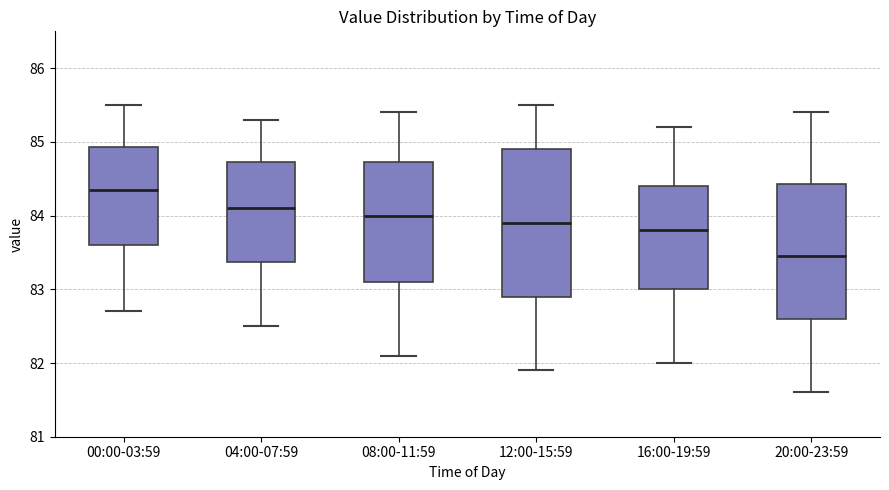

Reading left to right, transcribe this box plot: for each box, give where its median line is, the range the box spans, and where its two whiskers end, as read against the y-axis. The values are not printed on the chart, so give them approximately, as read against the axis.

00:00-03:59: median 84.4, box 83.6 to 84.9, whiskers 82.7 to 85.5
04:00-07:59: median 84.1, box 83.4 to 84.7, whiskers 82.5 to 85.3
08:00-11:59: median 84.0, box 83.1 to 84.7, whiskers 82.1 to 85.4
12:00-15:59: median 83.9, box 82.9 to 84.9, whiskers 81.9 to 85.5
16:00-19:59: median 83.8, box 83.0 to 84.4, whiskers 82.0 to 85.2
20:00-23:59: median 83.5, box 82.6 to 84.4, whiskers 81.6 to 85.4